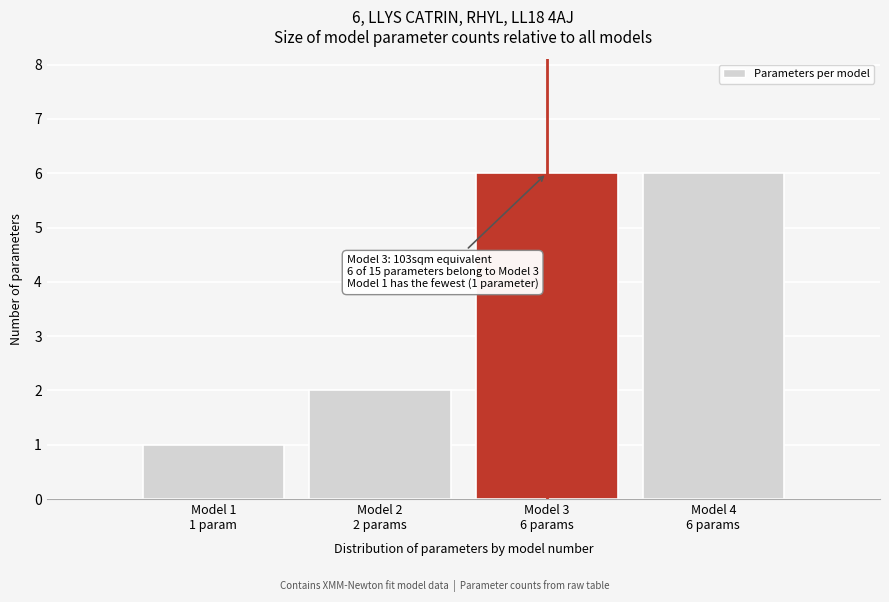

Reading left to right, what are all the values shown in this chart?

1	2	6	6